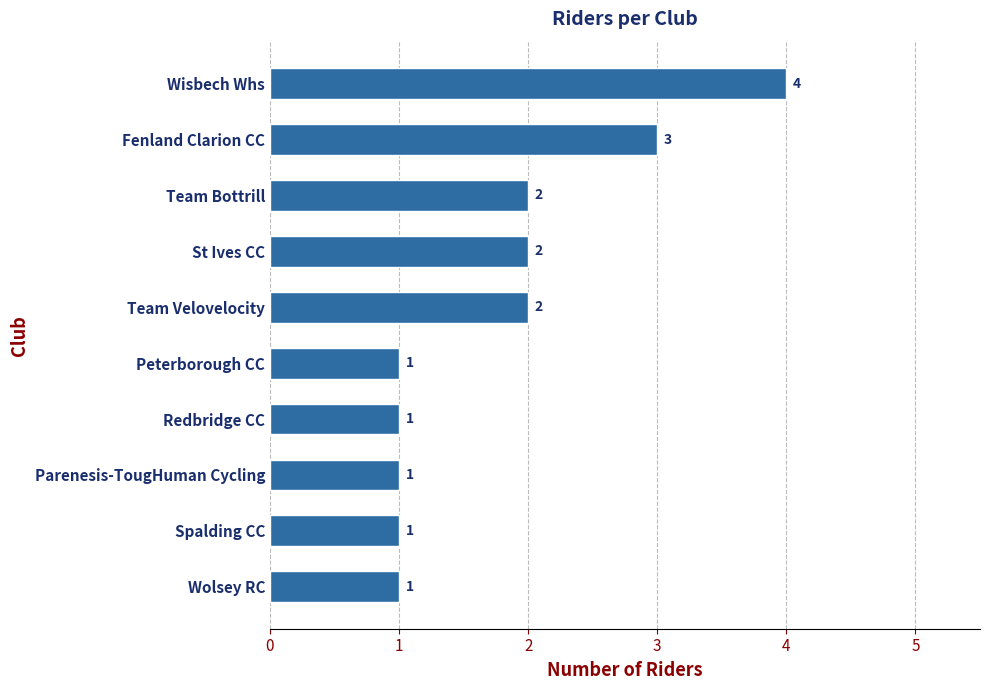

What is the difference between the second highest and second lowest values?

2